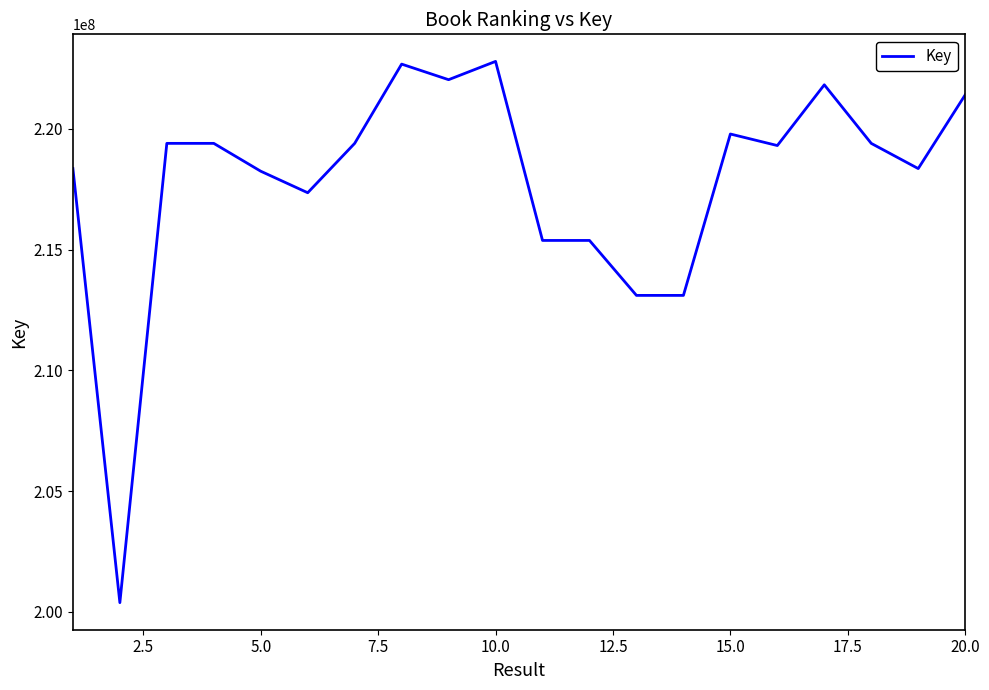

What is the greatest value displayed?

222792487